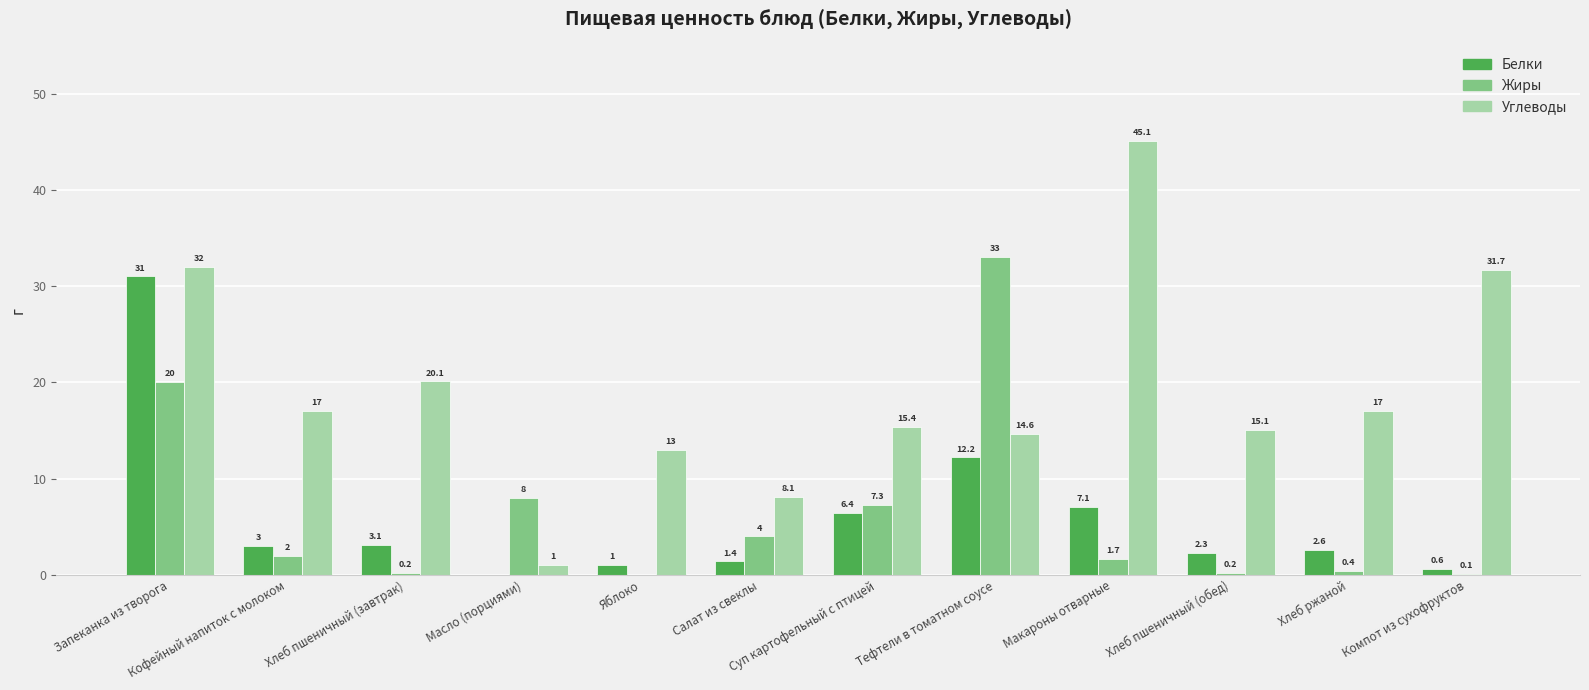

What is the average value of the Жиры series?

6.4